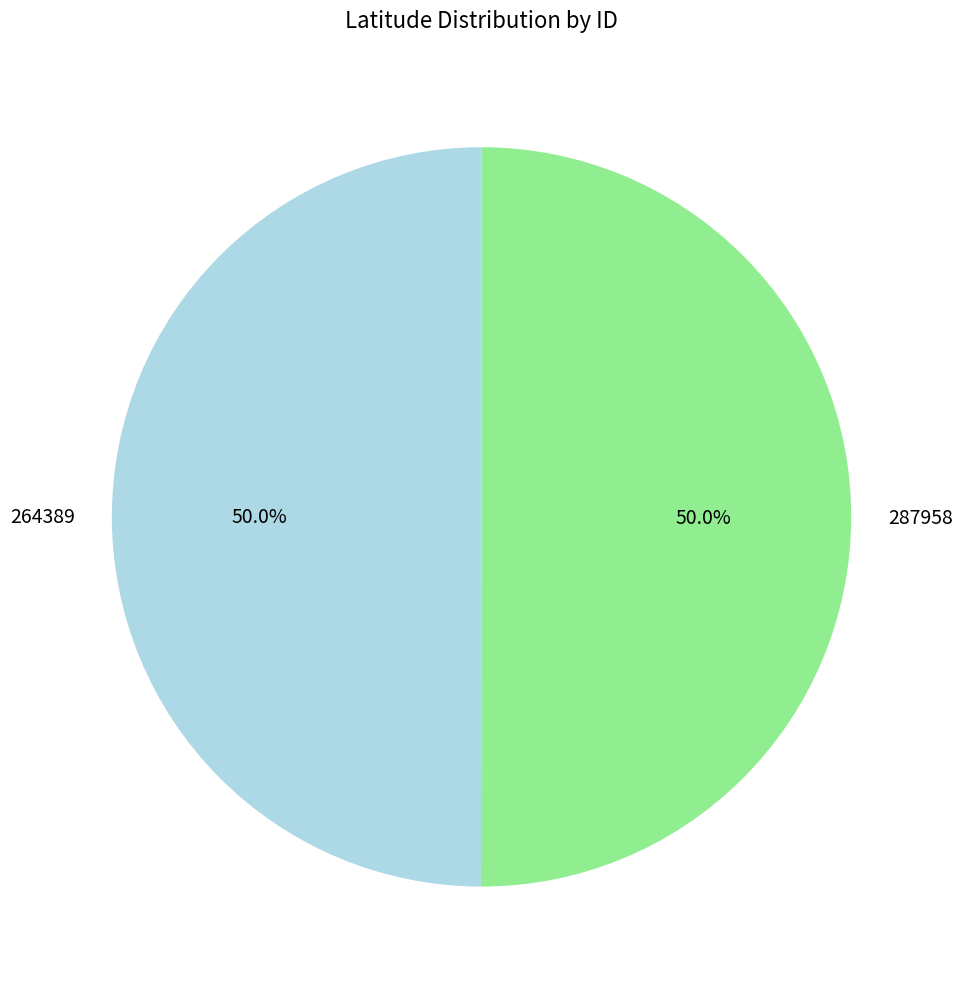

True or false: 264389 accounts for 50% of the total.

True